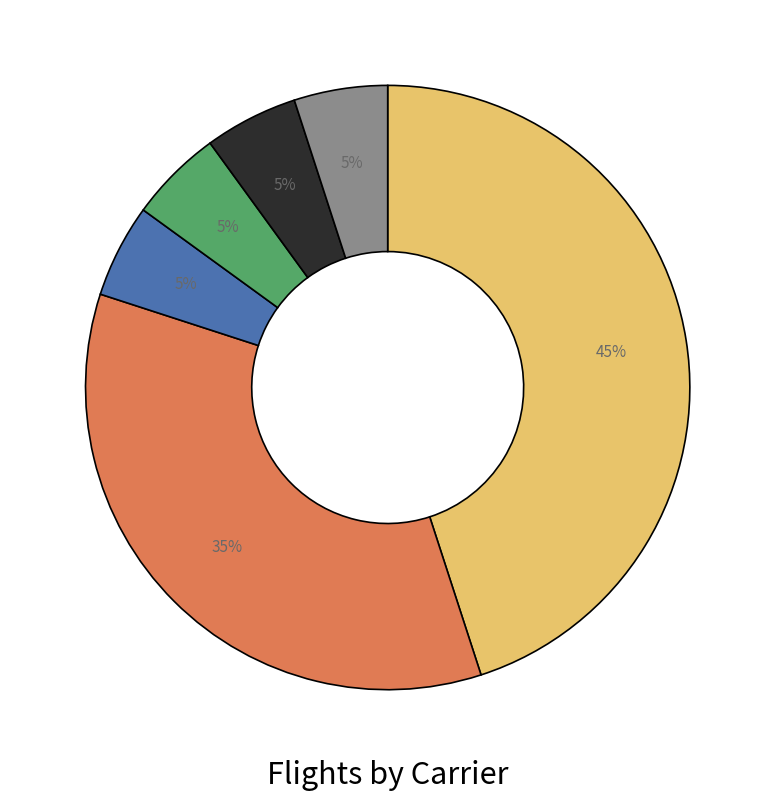

To the nearest percent, what is the difference between the largest and smallest slice percentages?

40%